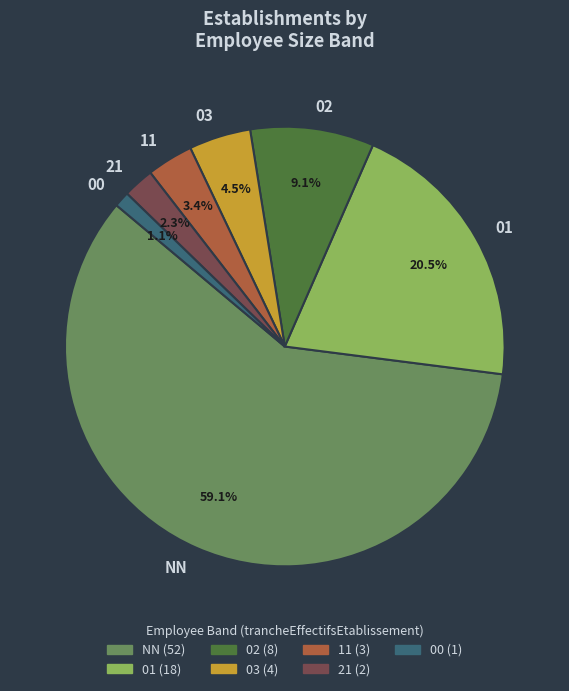

The 03 slice represents 16% of the pie. True or false?

False